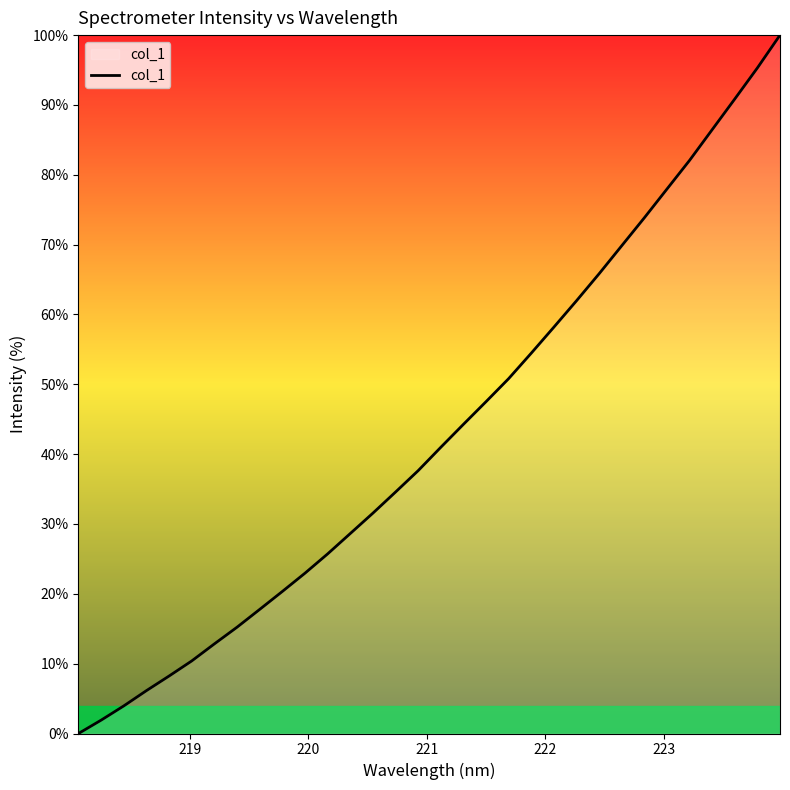

How many values are below 40?

16